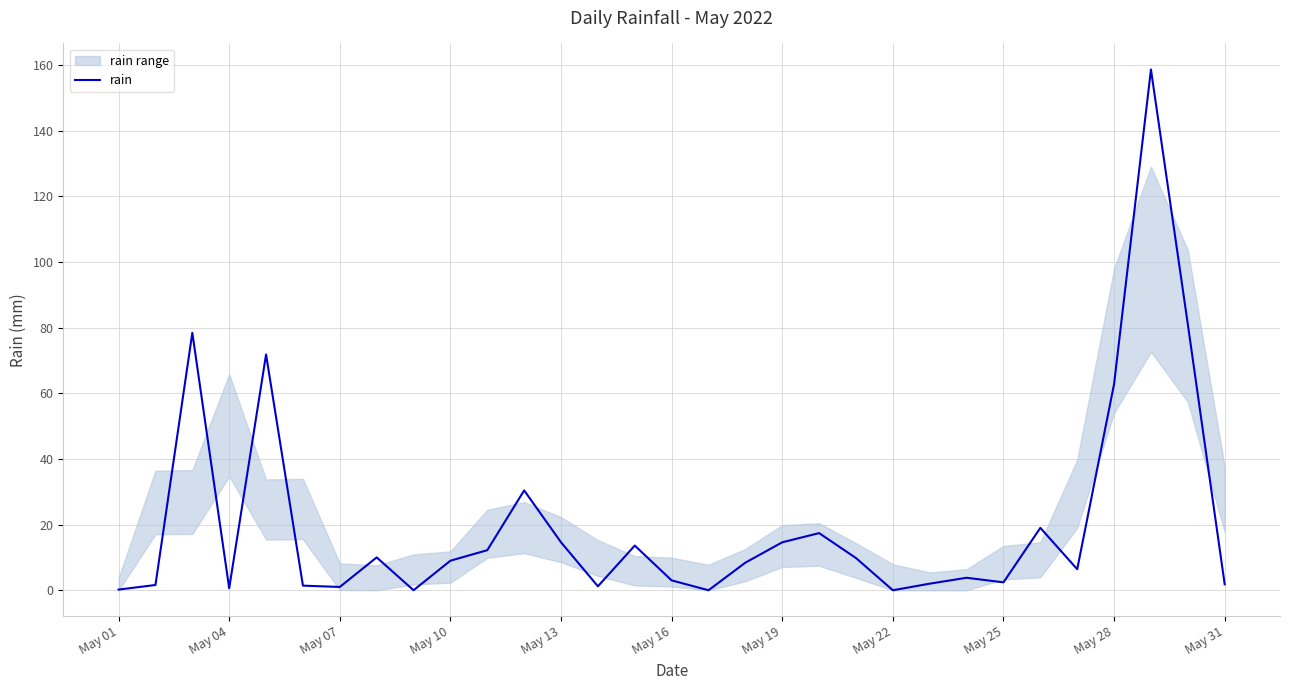

The rain series shows 14.6 at May 13. True or false?

True